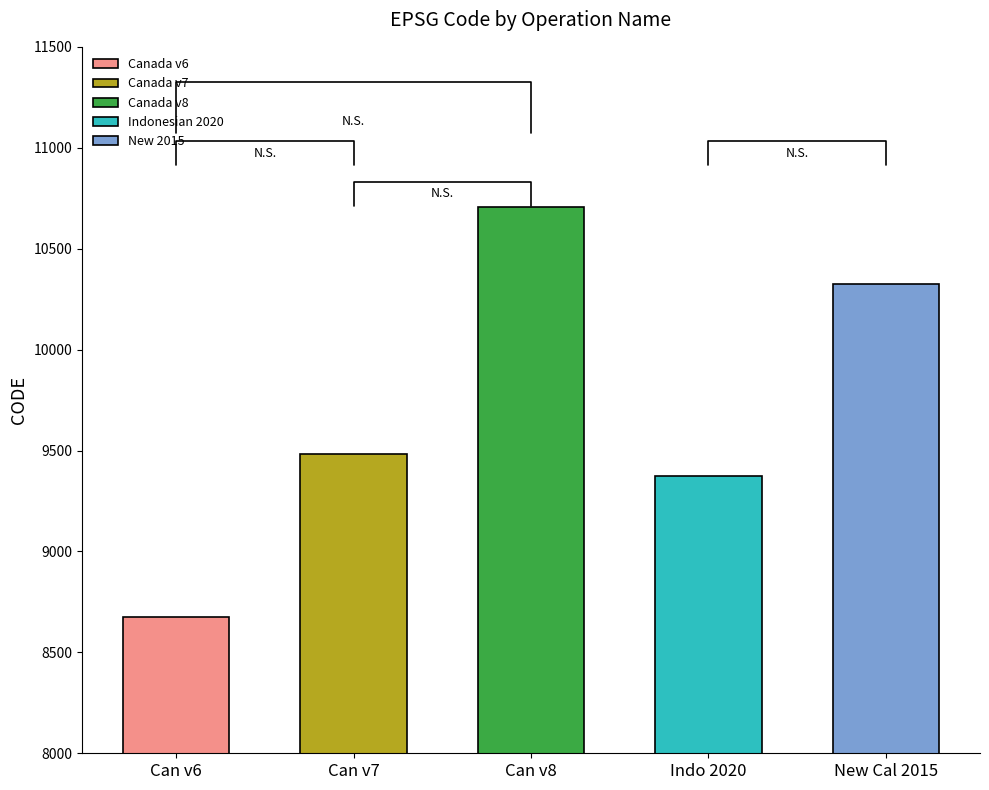

Reading left to right, transcribe all the data shown in this chart.

February 19, 2025=8676	February 19, 2025=9483	February 19, 2025=10707	August 29, 2020=9375	March 31, 2023=10323